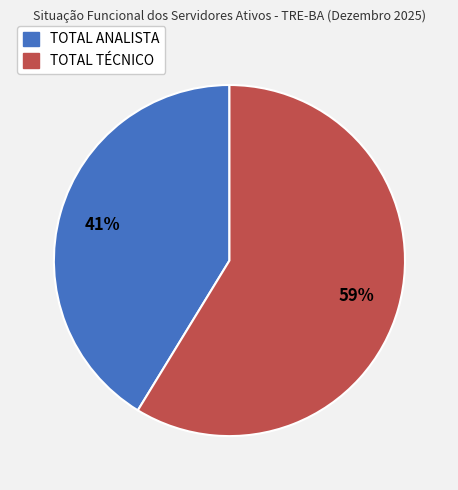

Rank the categories by value from lowest to highest.

TOTAL ANALISTA, TOTAL TÉCNICO